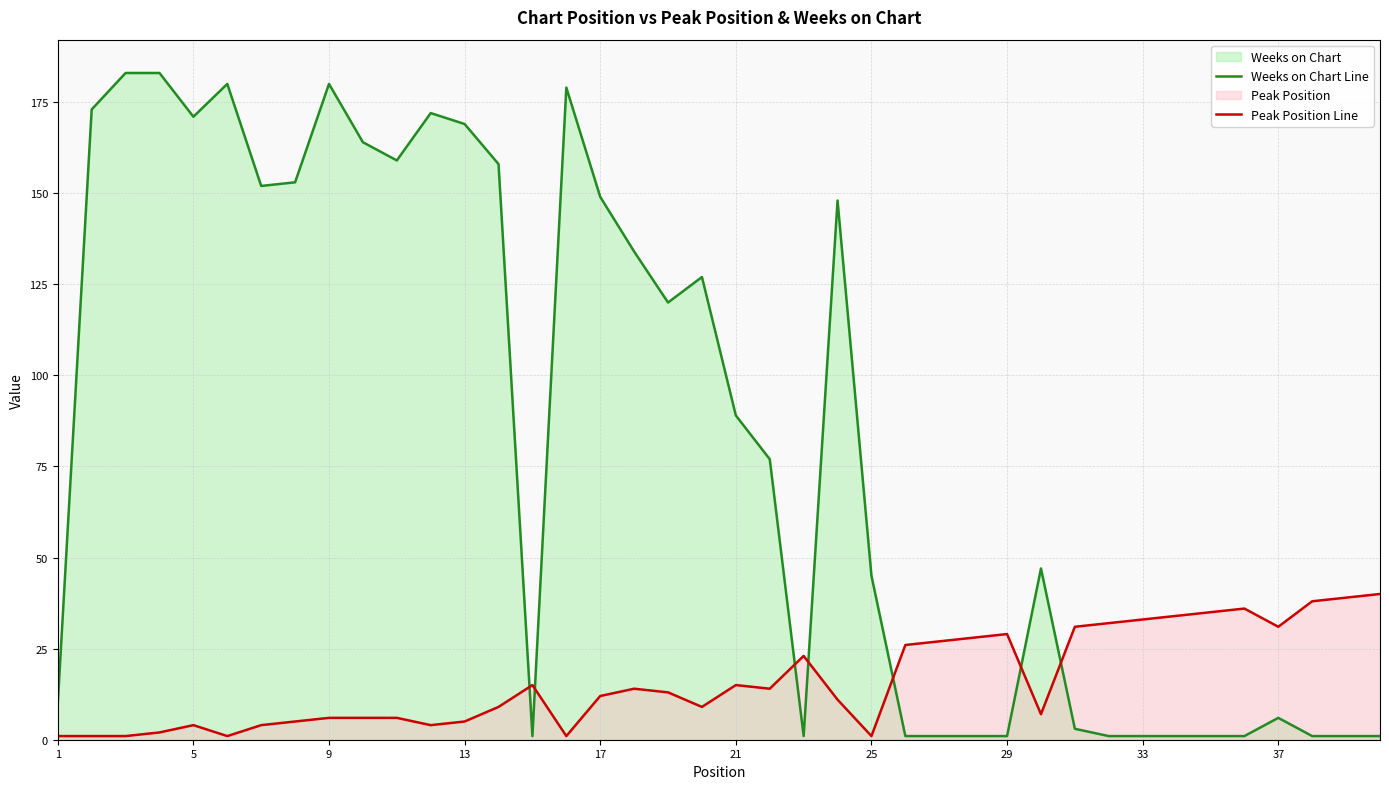

True or false: Weeks on Chart Line has a value of 211 at 25.

False